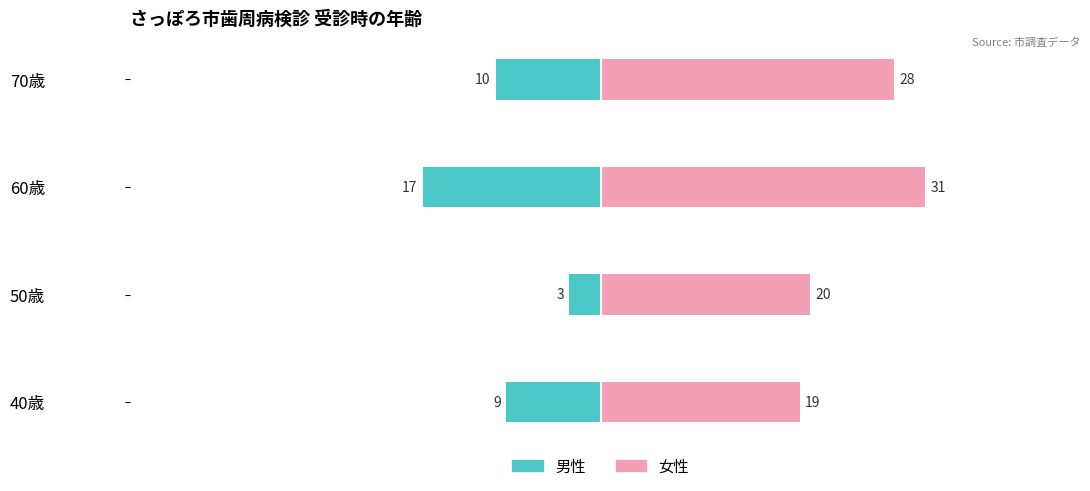

What is the difference between the maximum and minimum values in the 女性 series?

12